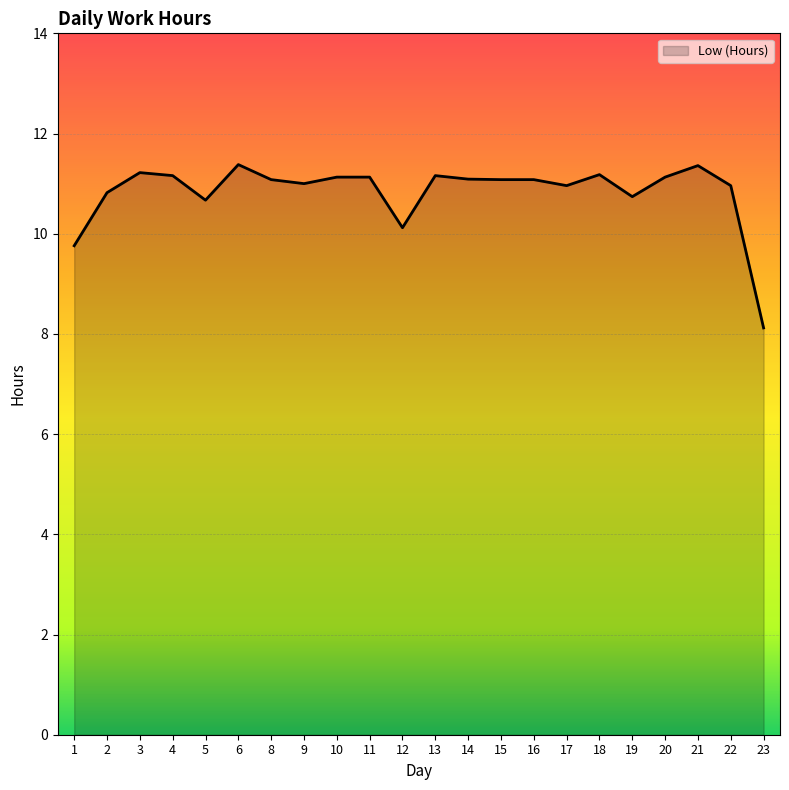

At which category does the chart reach its minimum across all series?

23